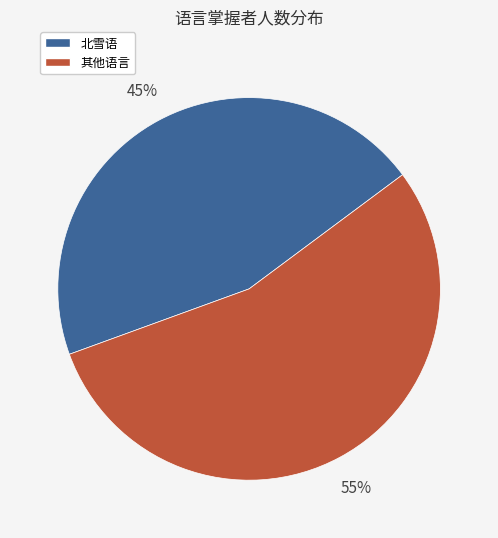

Which category has the biggest portion of the pie?

其他语言